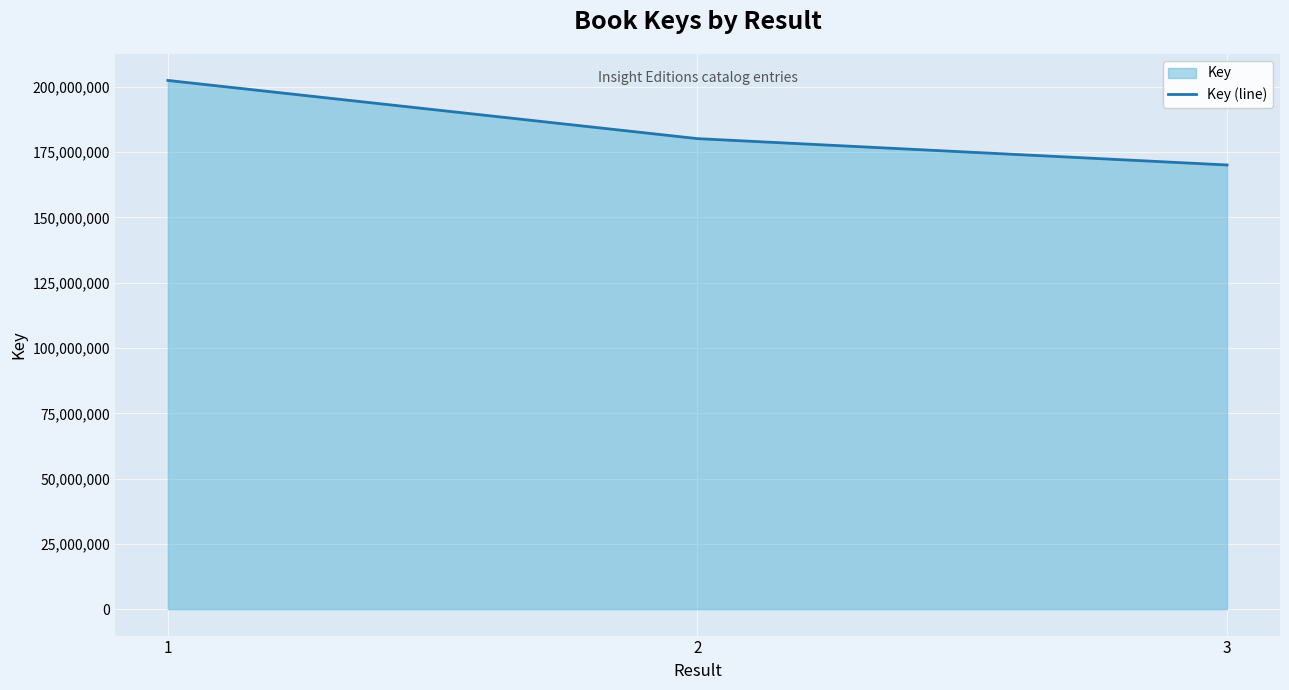

How many values are below 180192631?

1